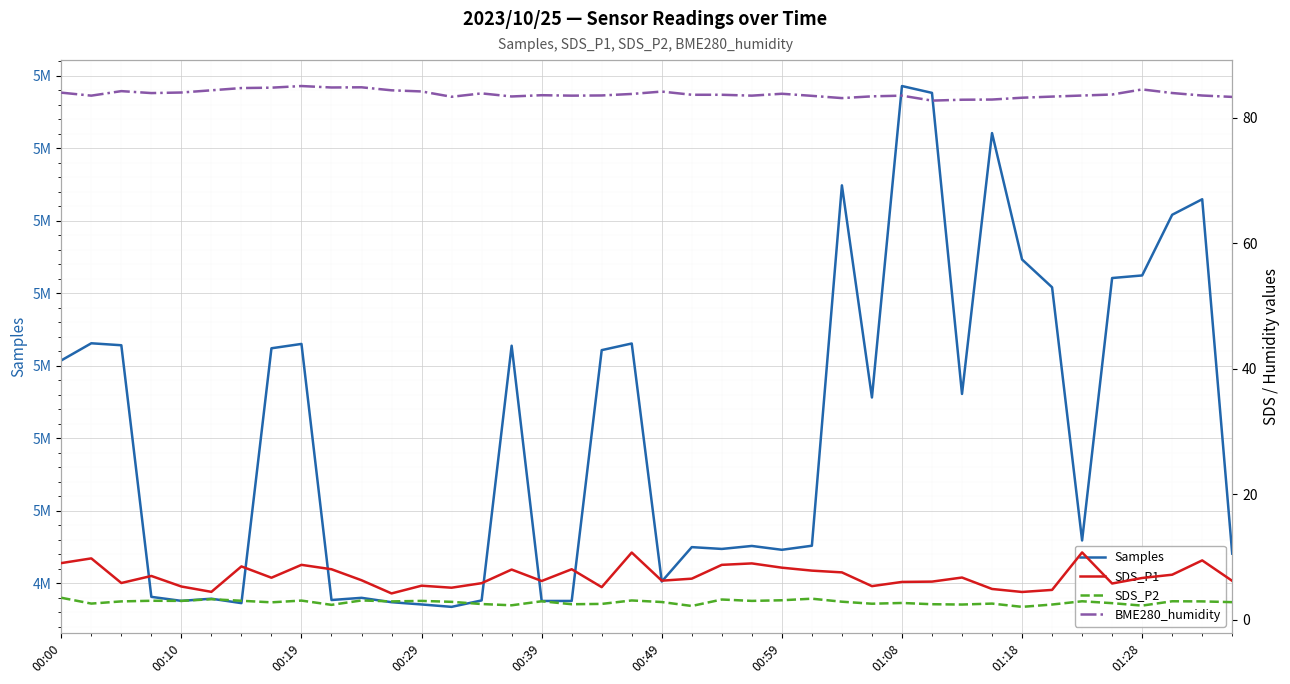

Where does the Samples series first go above 5007803?

00:00